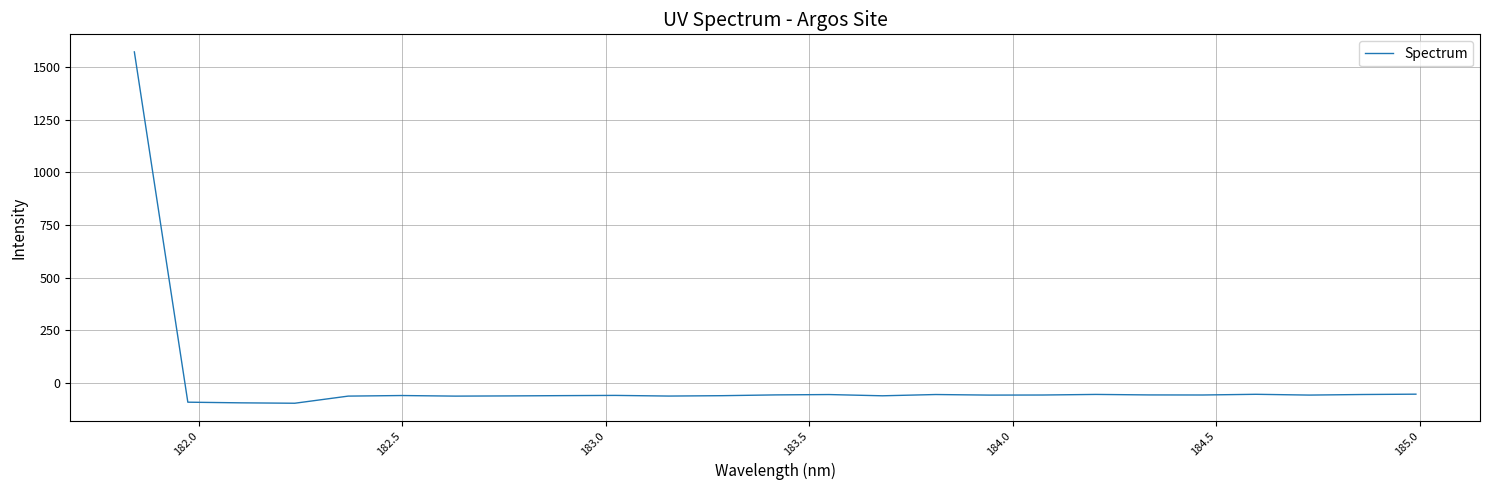

What is the smallest value displayed?

-95.4